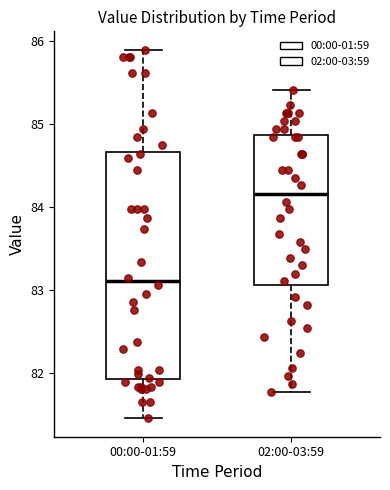

Reading left to right, transcribe this box plot: for each box, give where its median line is, the range the box spans, and where its two whiskers end, as read against the y-axis. The values are not printed on the chart, so give them approximately, as read against the axis.

00:00-01:59: median 83.1, box 81.9 to 84.7, whiskers 81.5 to 85.9
02:00-03:59: median 84.2, box 83.1 to 84.9, whiskers 81.8 to 85.4